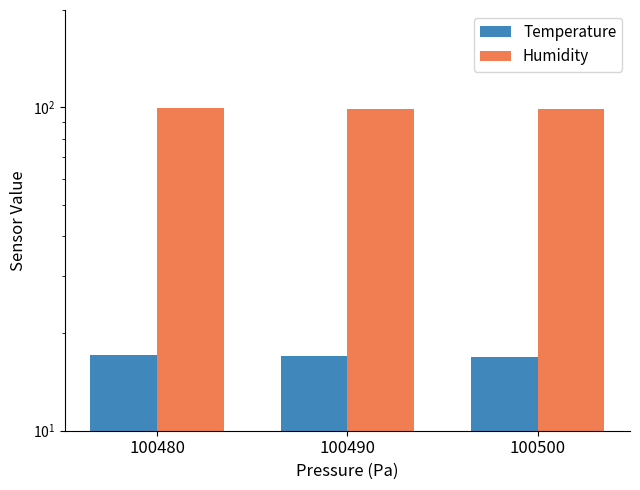

At which label is Humidity closest to 99?

100490